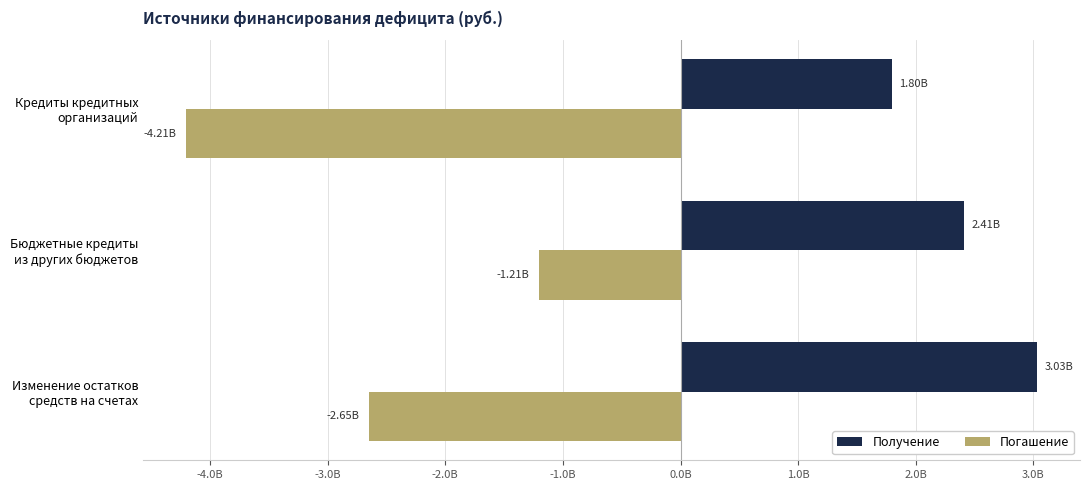

What are all the series names shown in the legend?

Получение, Погашение